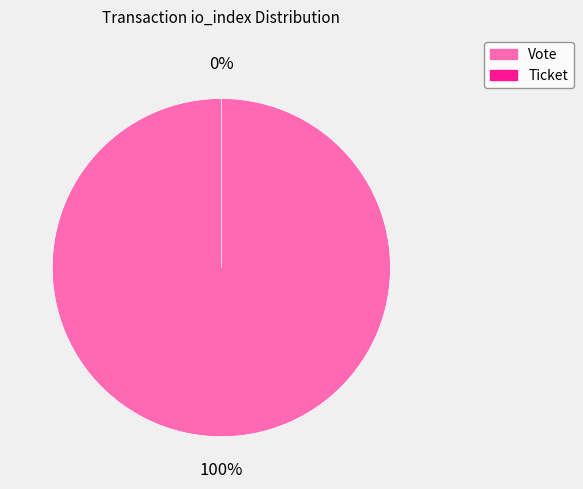

What is the change in value from Vote to Ticket?

-1